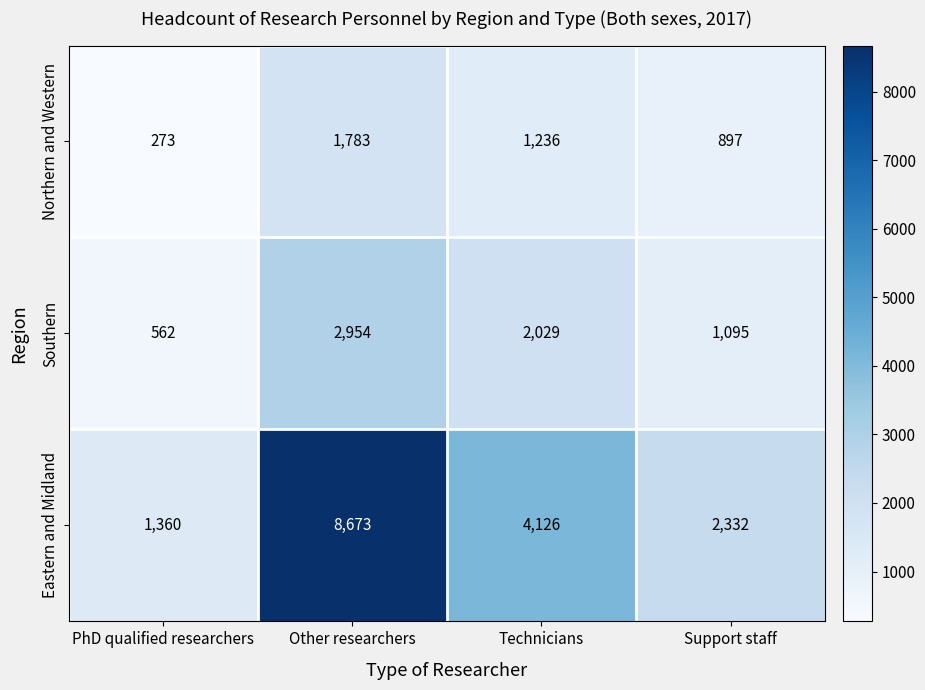

At which category is the sum across all series the highest?

Other researchers